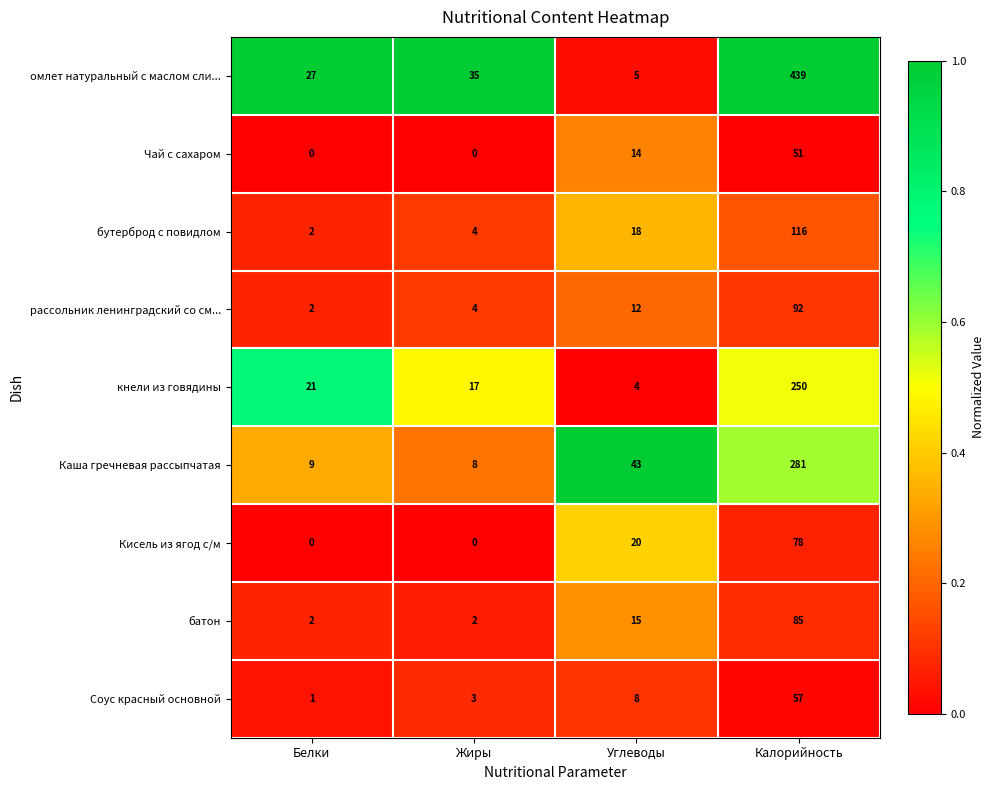

What is the greatest value displayed?

439